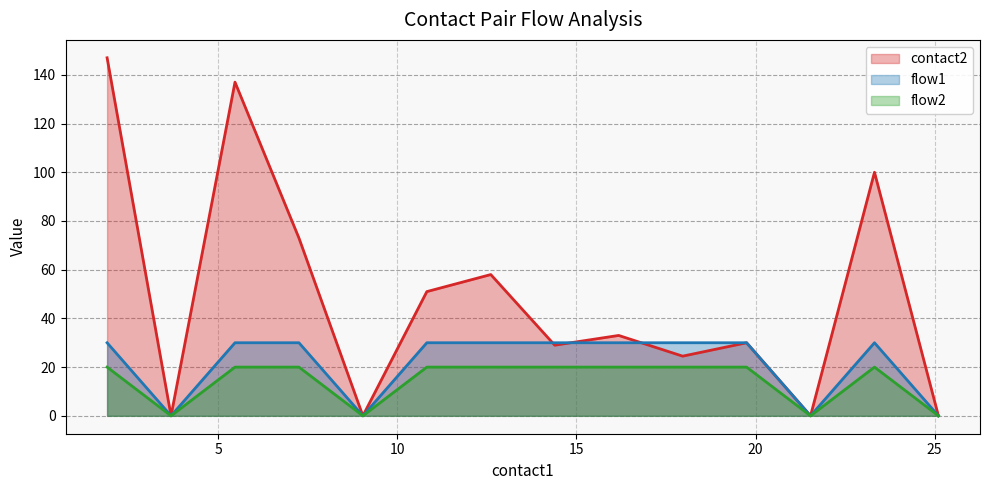

What is the highest value of the flow1 series?

30.0